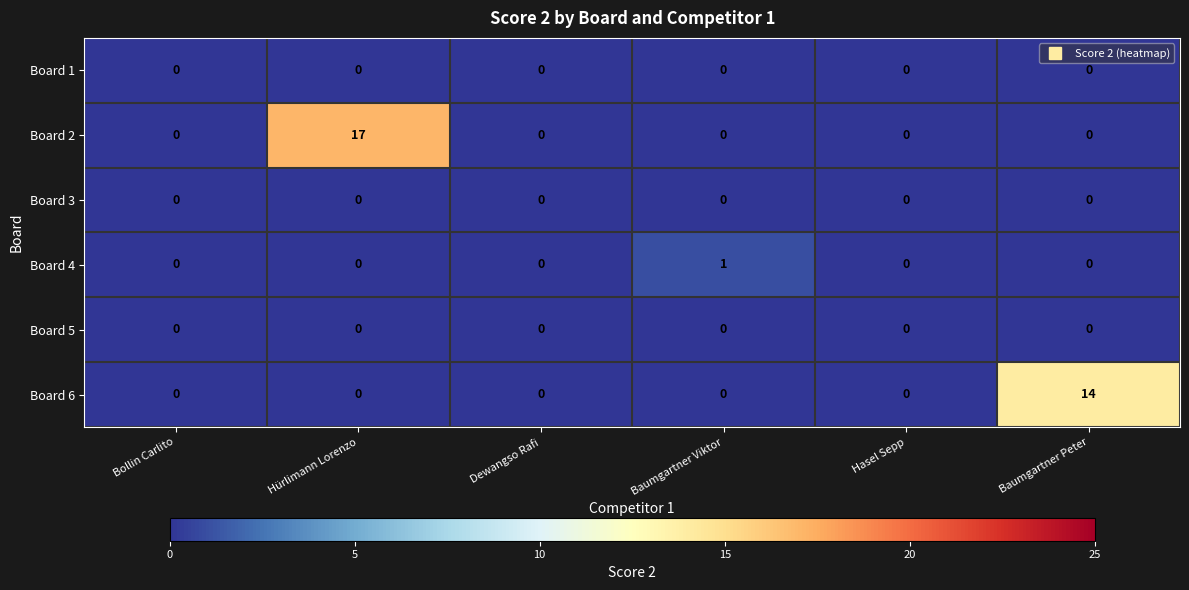

At which category is the sum across all series the highest?

Hürlimann Lorenzo